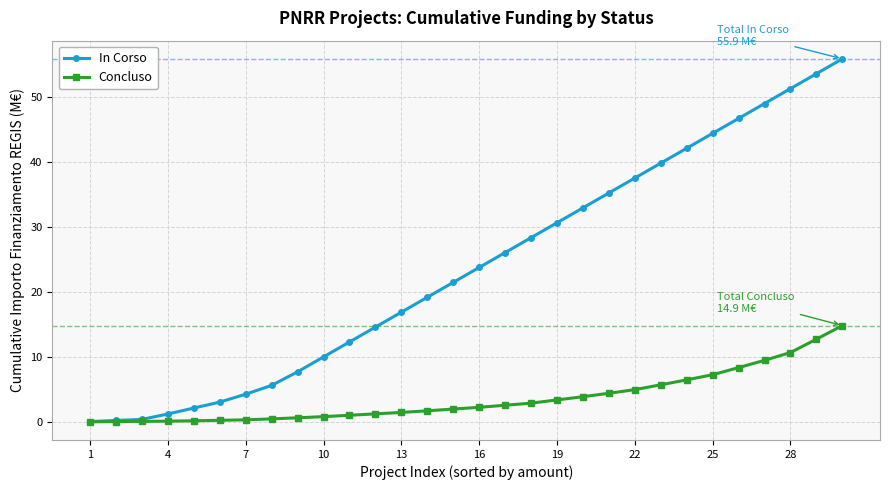

What is the highest value of the In Corso series?

55.9